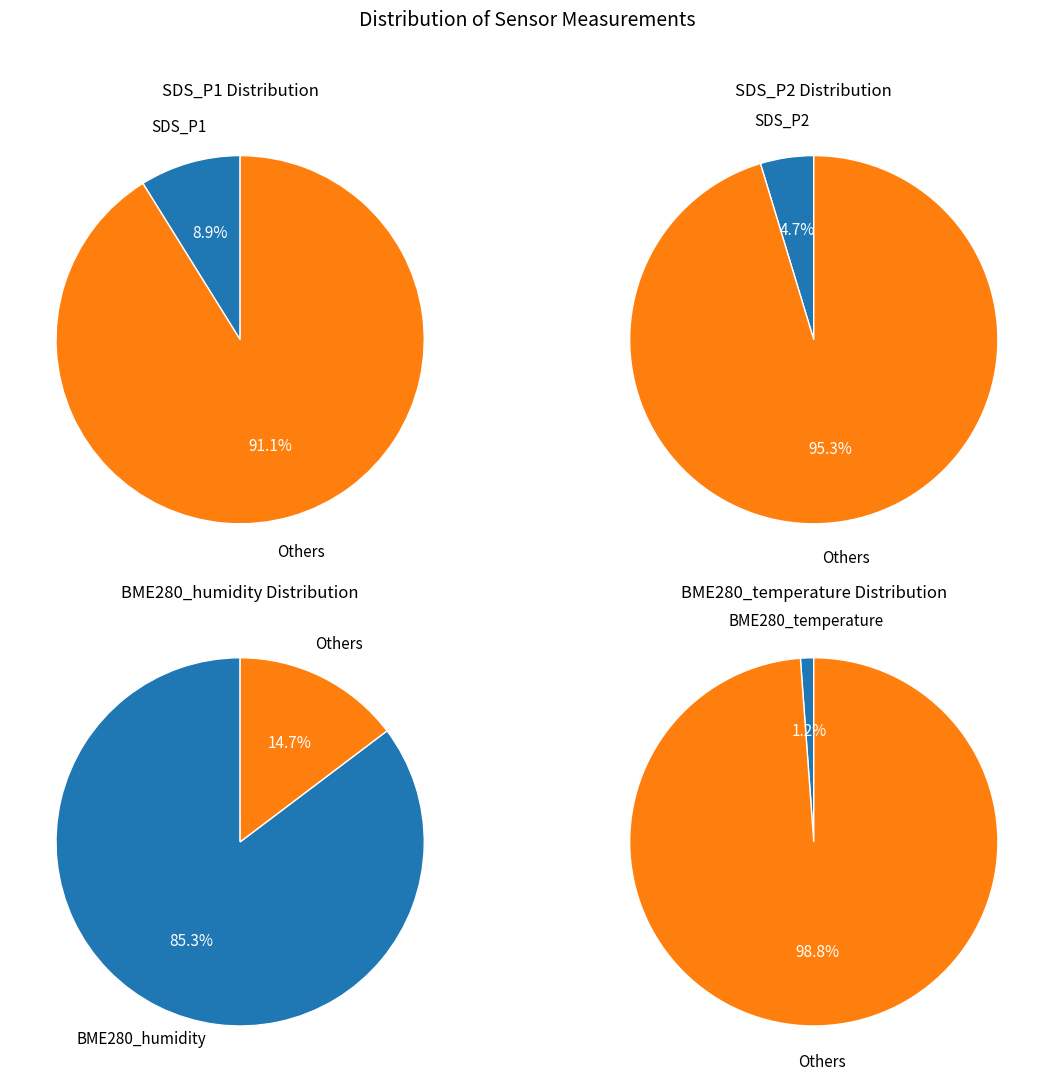

Is SDS_P1 the majority of the pie?

No